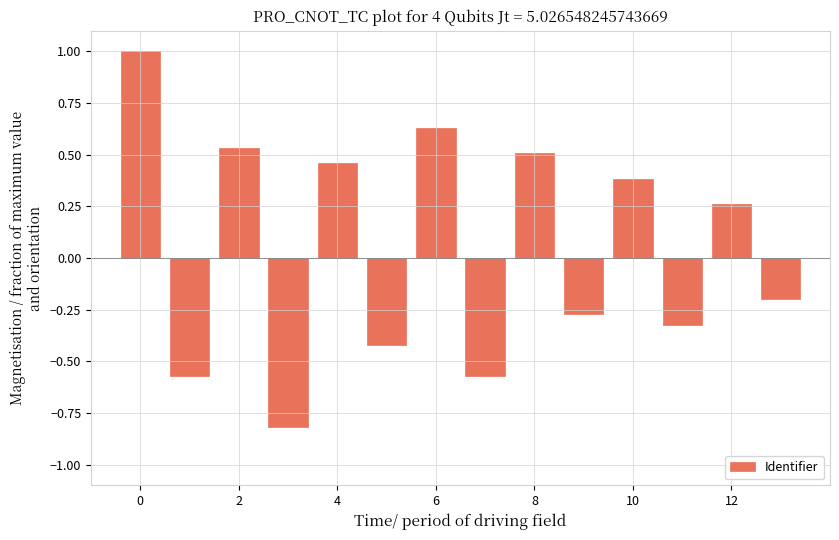

What is the difference between the maximum and second lowest values?

1.6